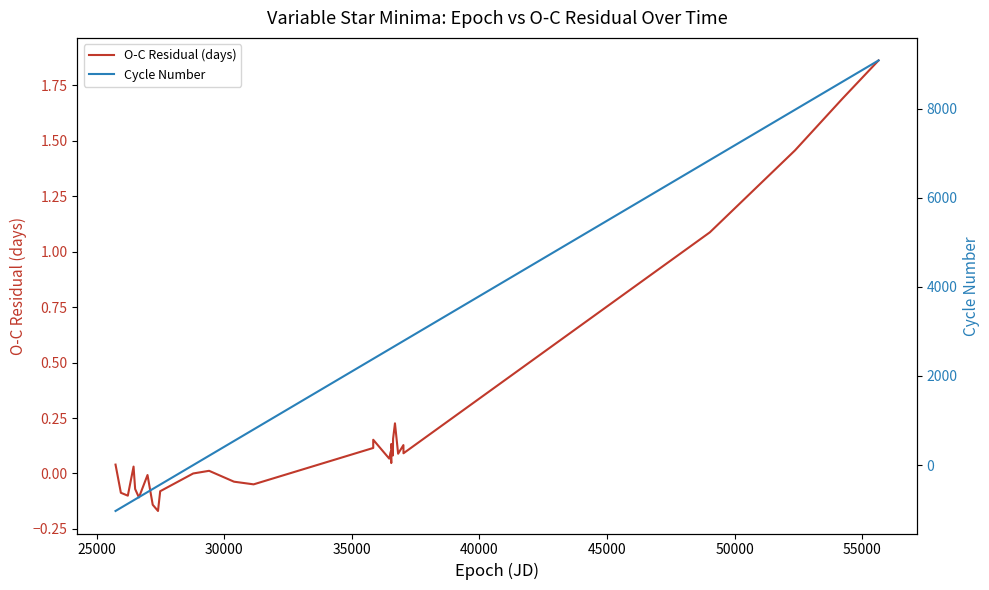

What is the lowest value of the O-C Residual (days) series?

-0.2